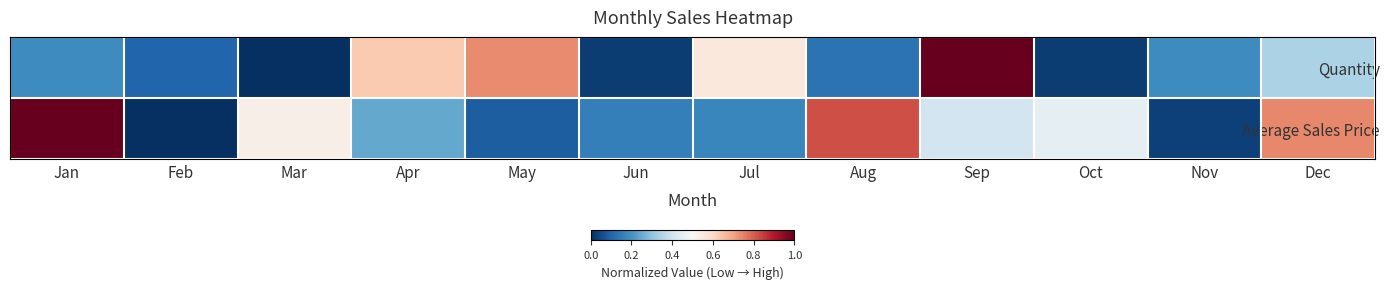

List the series in order of their peak value, lowest first.

Quantity, Average Sales Price